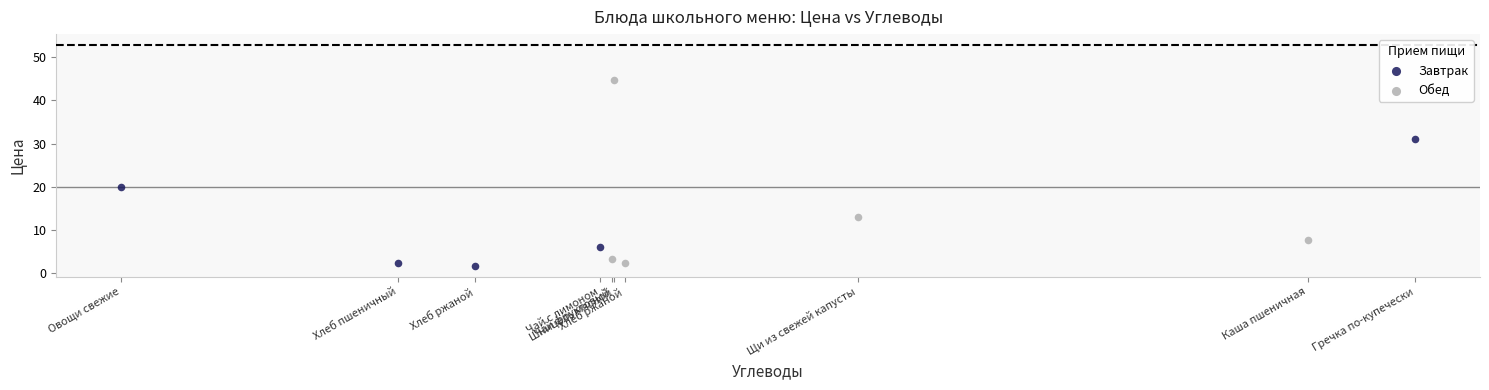

Which series reaches the minimum Y coordinate?

Завтрак